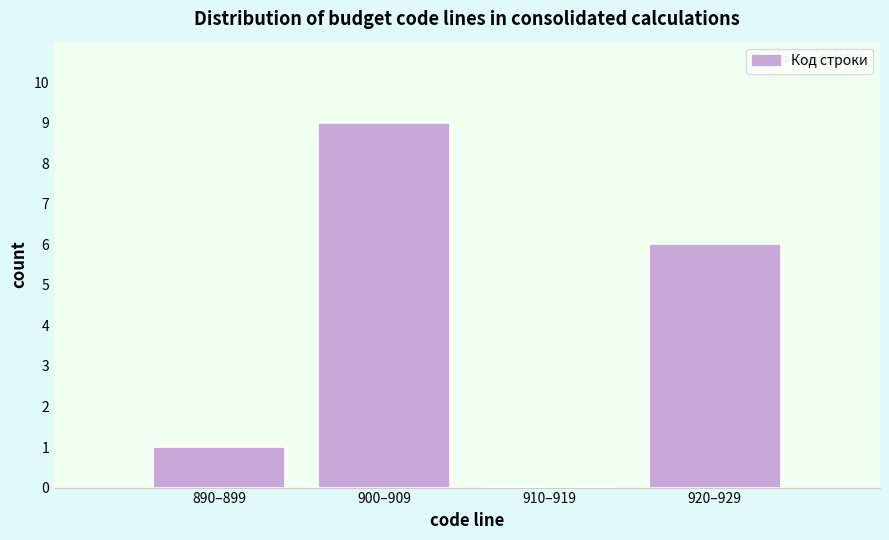

Reading left to right, what are all the values shown in this chart?

890–899=1	900–909=9	910–919=0	920–929=6